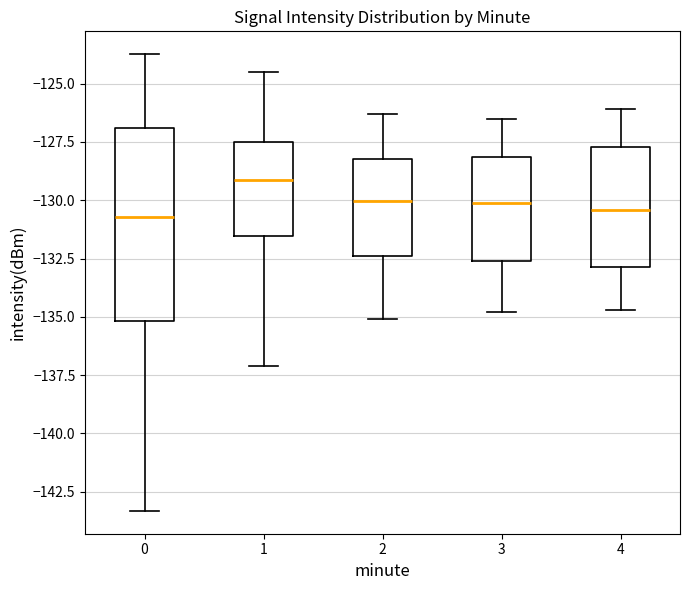

Which box has the highest median line?

1